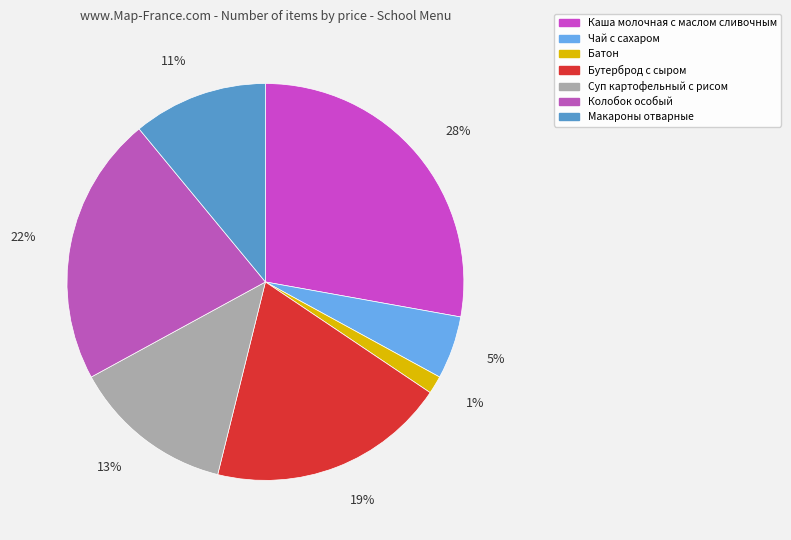

Is there a majority slice in this chart?

No